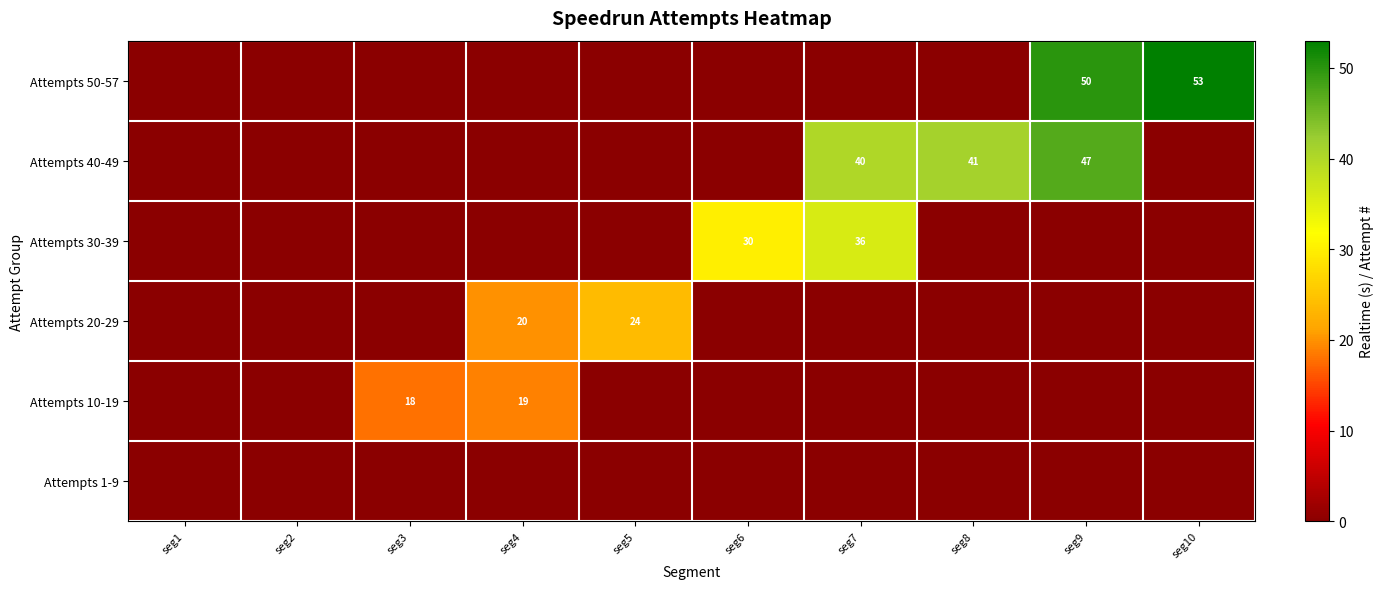

The value of Attempts 10-19 at seg5 is 0. True or false?

True